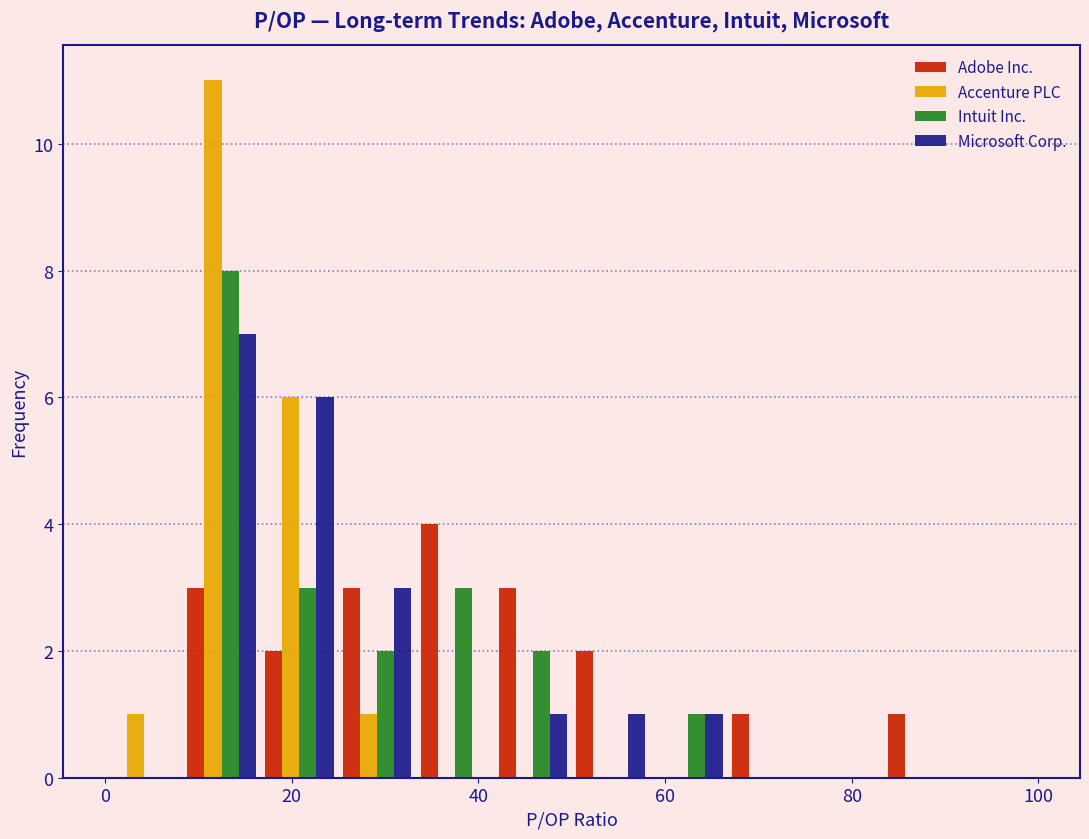

In the Adobe Inc. series, which range on the x-axis has the tallest bar?

34 to 42